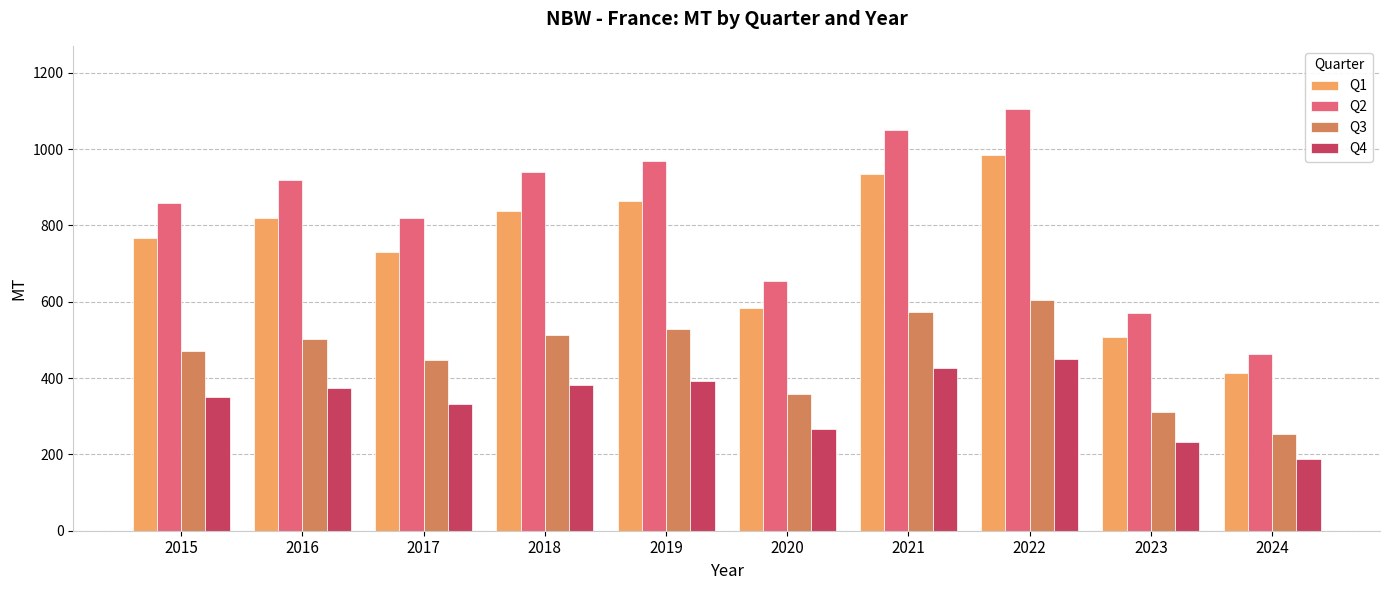

Is the value of Q4 at 2024 greater than the value of Q2 at 2017?

No